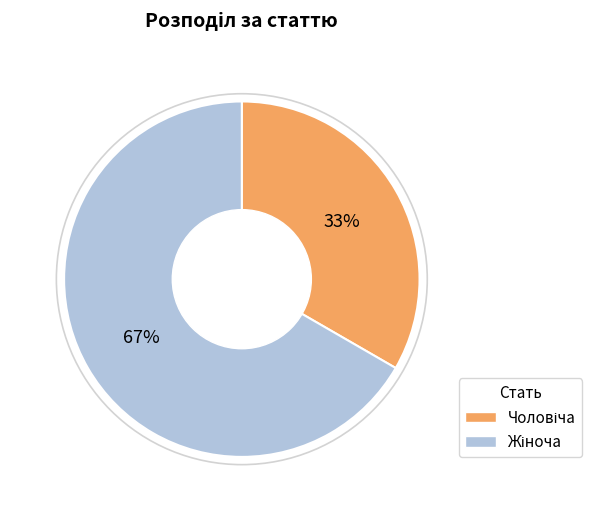

Does any single category account for the majority?

Yes